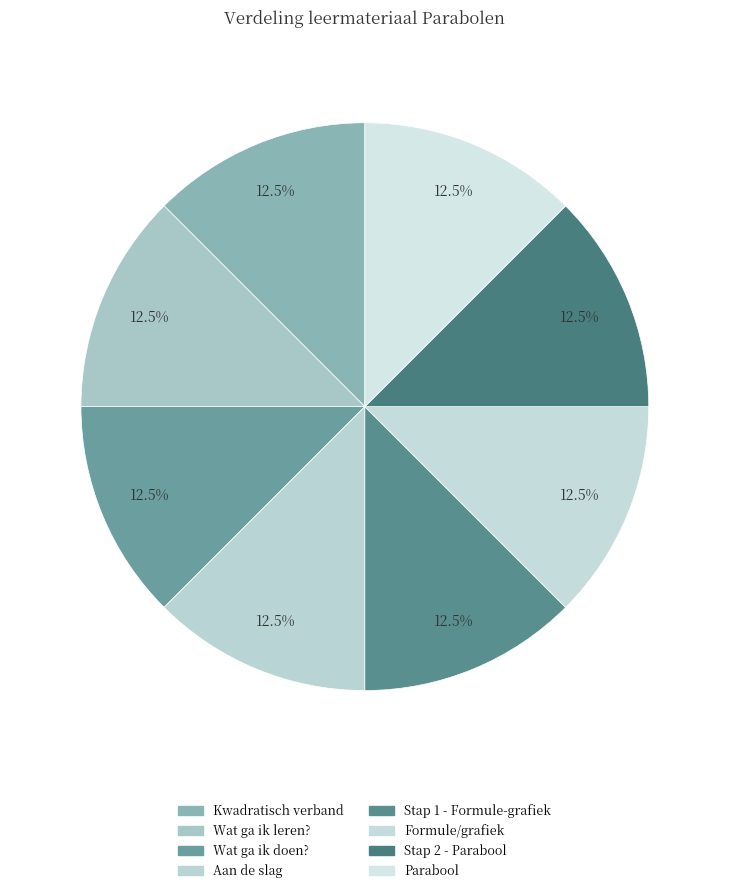

How many segments does this pie chart have?

8